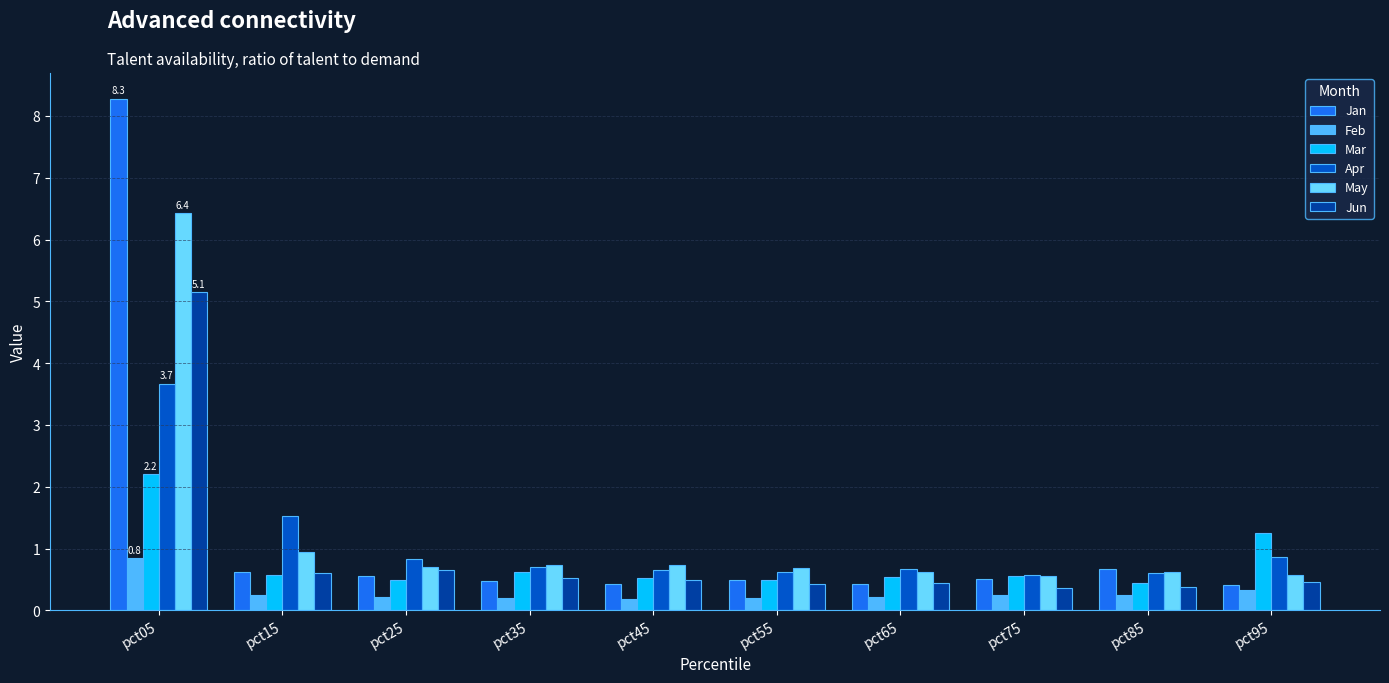

True or false: Mar has a value of 1.6 at pct95.

False